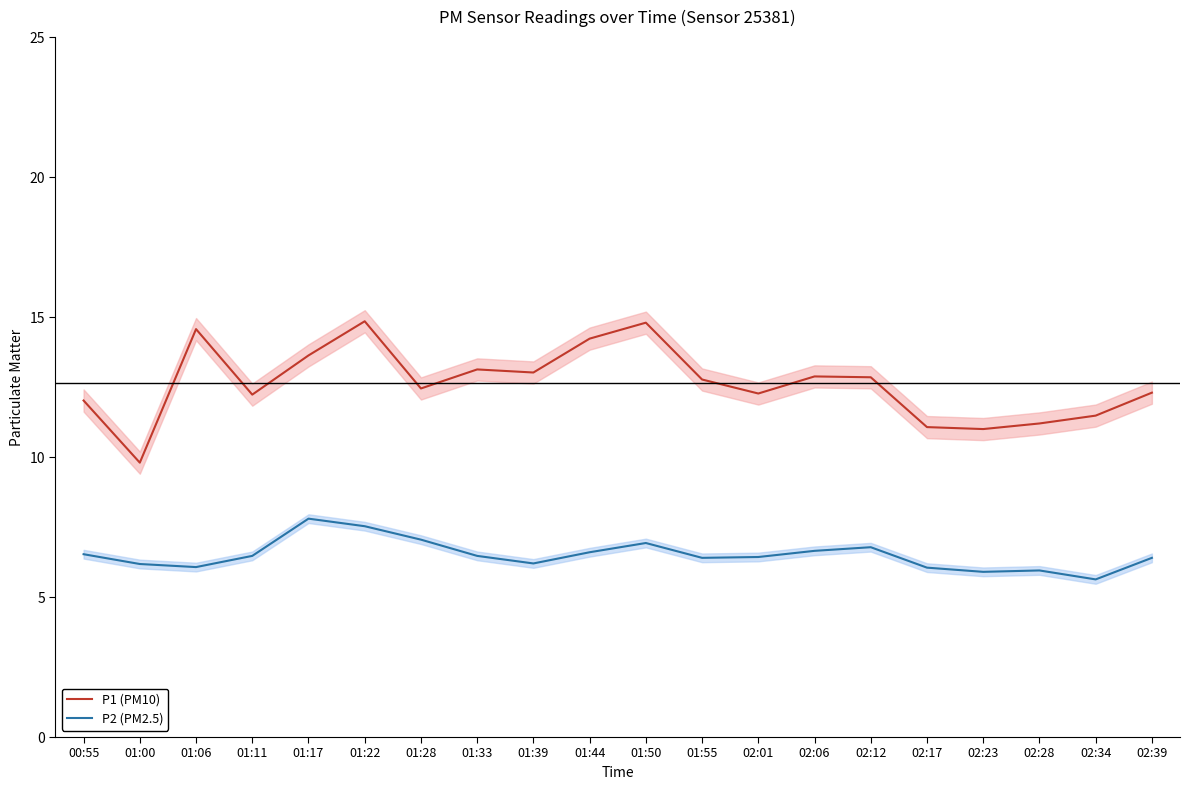

How many lines are shown in the chart?

2